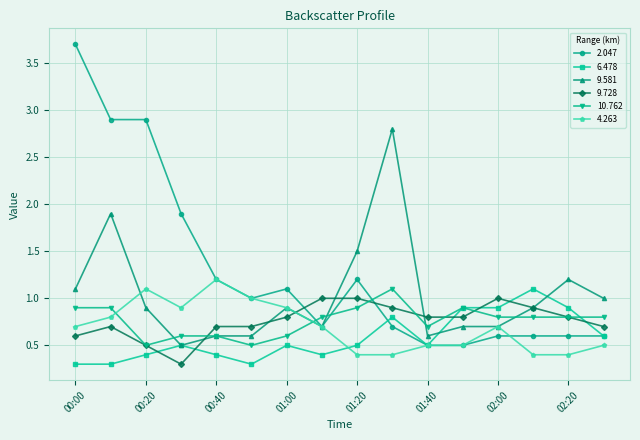

True or false: 10.762 and 2.047 cross at least once.

True